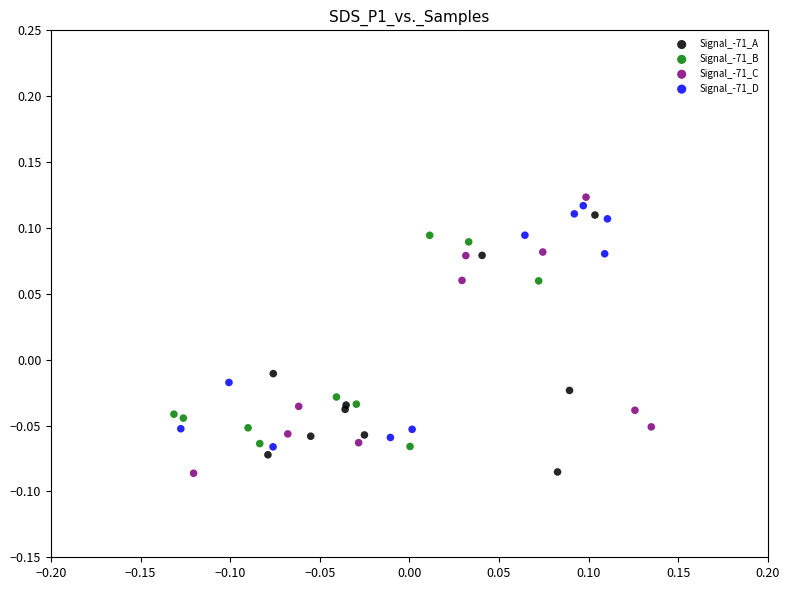

Which series has the widest spread of Y values?

Signal_-71_C